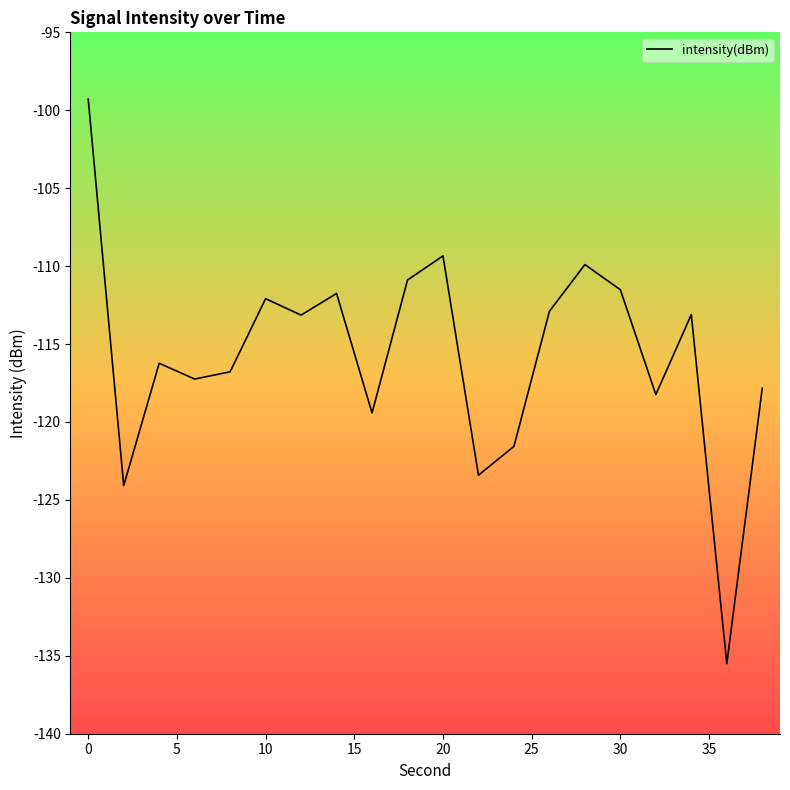

What is the difference between the maximum and minimum values?

36.2